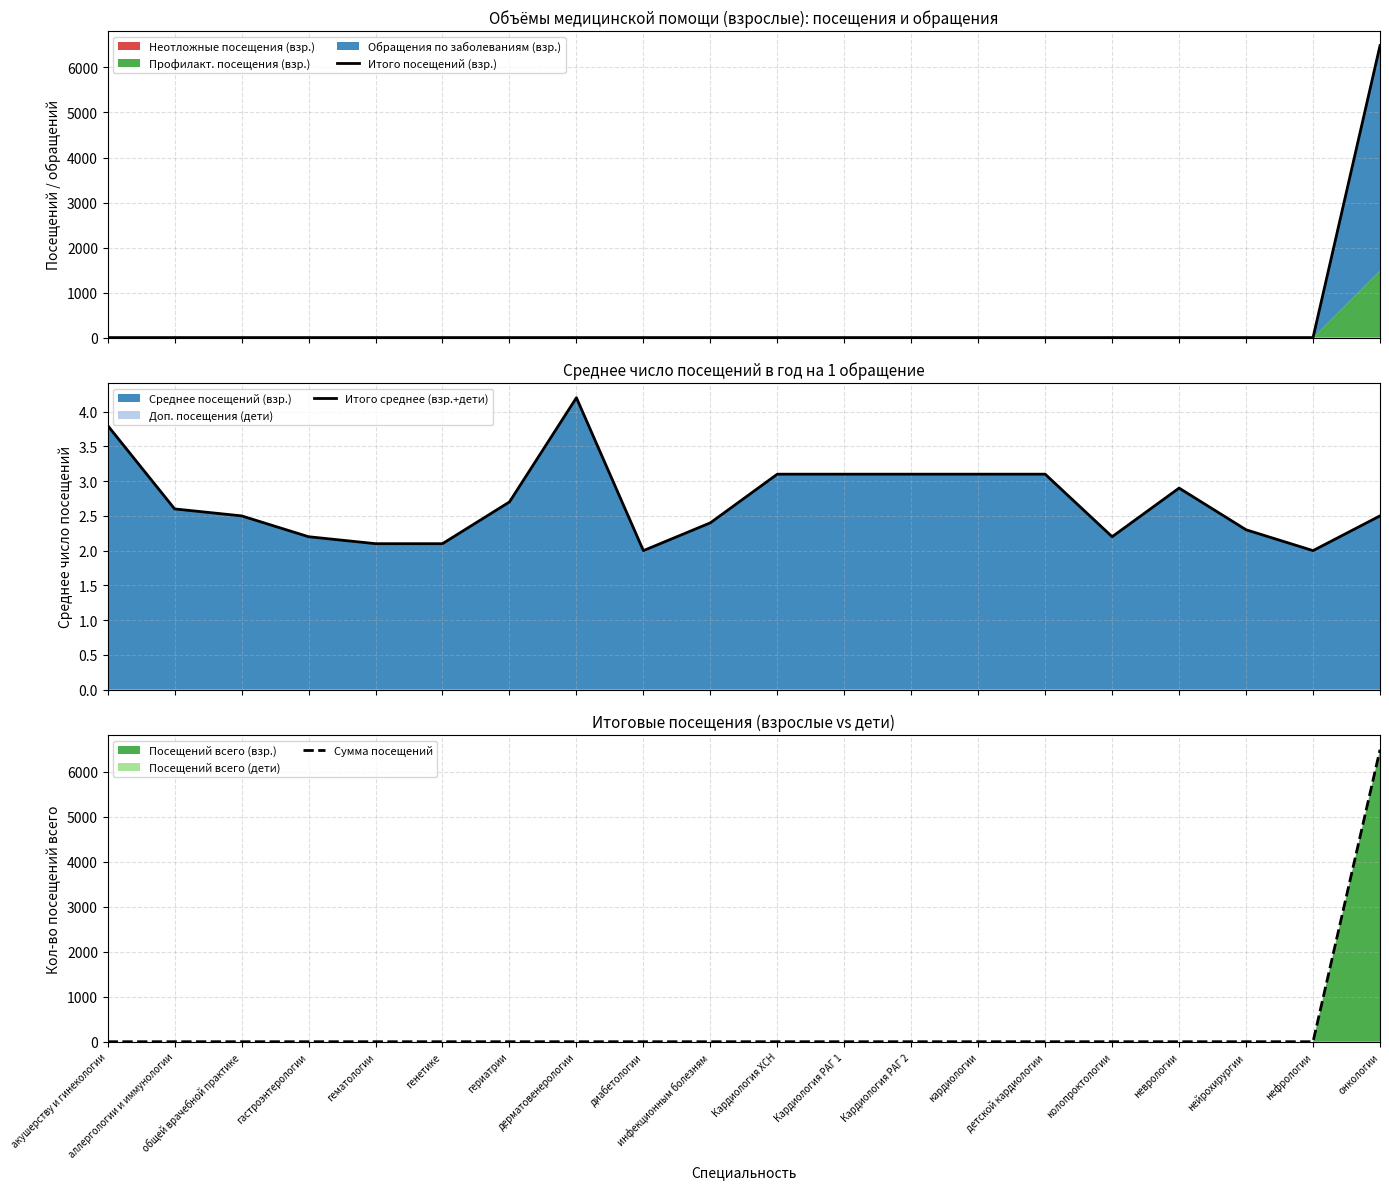

Between диабетологии and Кардиология РАГ 2, which series saw the biggest shift?

Итого среднее (взр.+дети)